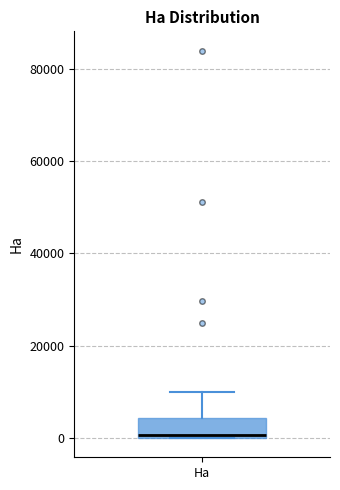

Read this box plot against the y-axis: the position of the median line, the range covered by the box, and the ends of both whiskers. The values are not printed on the chart, so give them approximately, as read against the axis.

median 0, box 0 to 4000, whiskers 0 to 10000